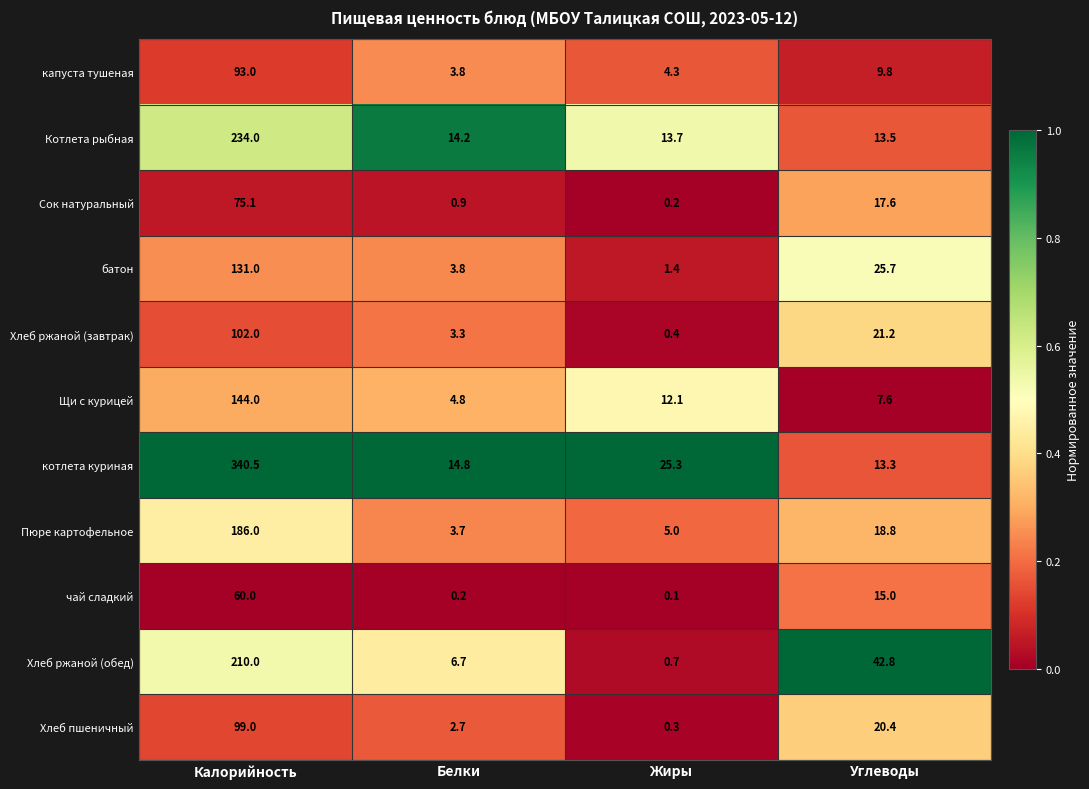

The Сок натуральный series shows 52.1 at Калорийность. True or false?

False